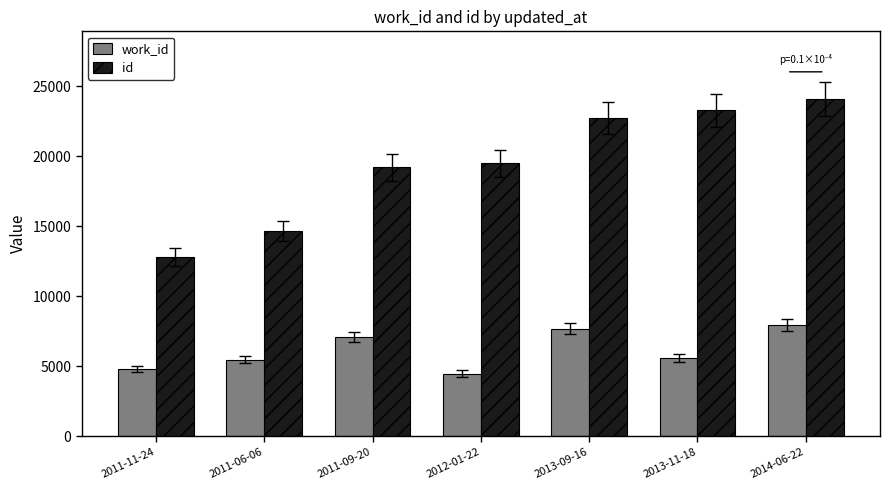

What is the value of the work_id bar at the 4th from the left?

4475